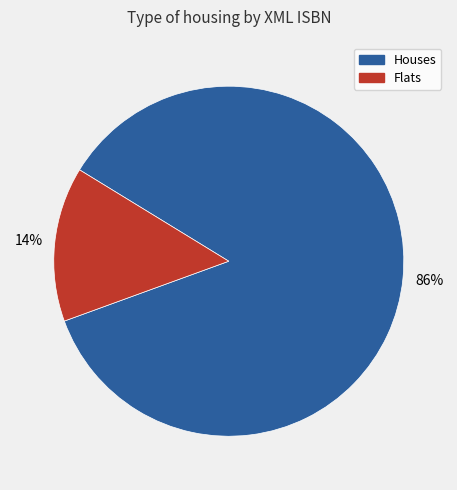

Is there a majority slice in this chart?

Yes